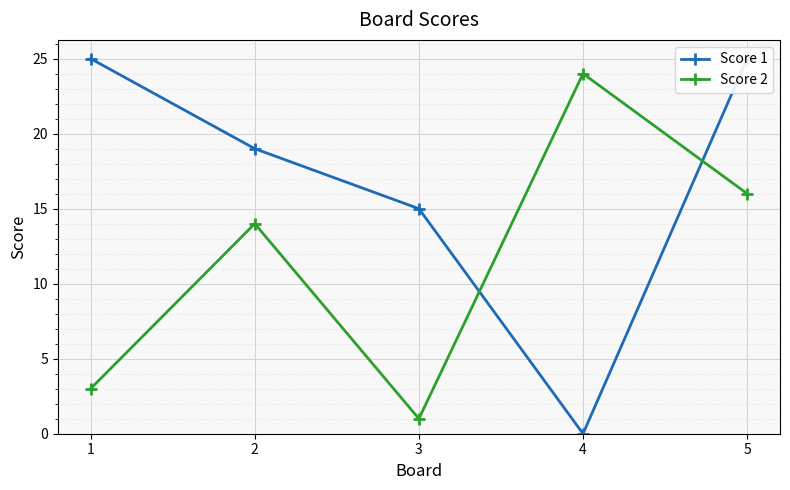

Reading left to right, extract all data points from this chart.

Score 1: 25	19	15	0	25
Score 2: 3	14	1	24	16